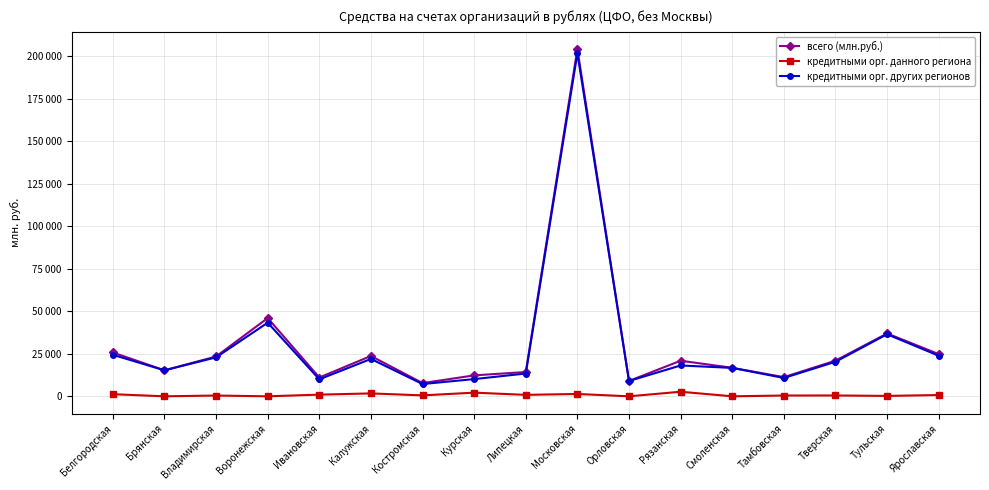

True or false: кредитными орг. других регионов and кредитными орг. данного региона cross at least once.

False